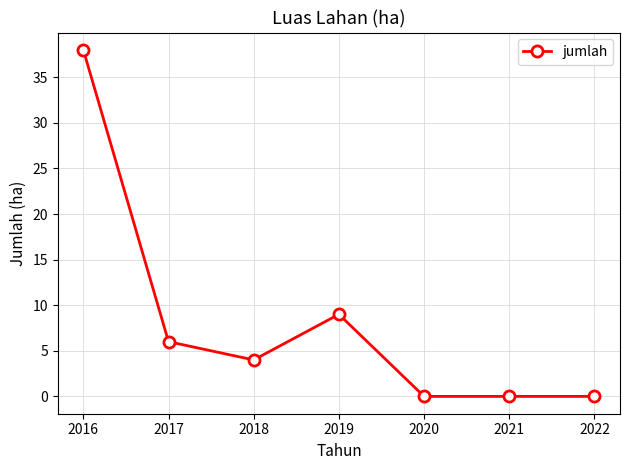

What is the sum of all values?

57